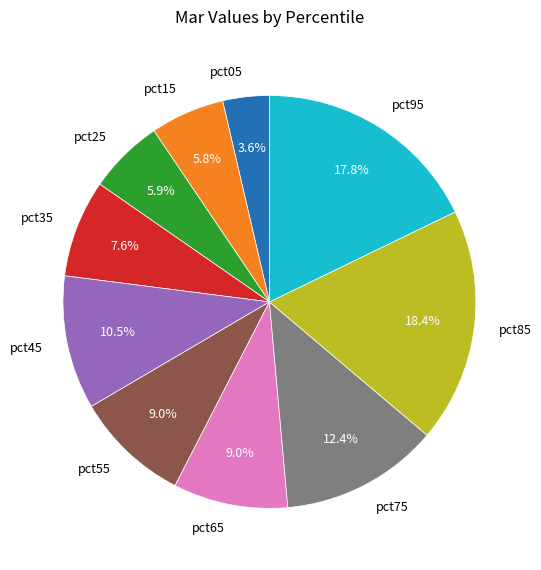

What percentage is NOT represented by pct05?

96.4%